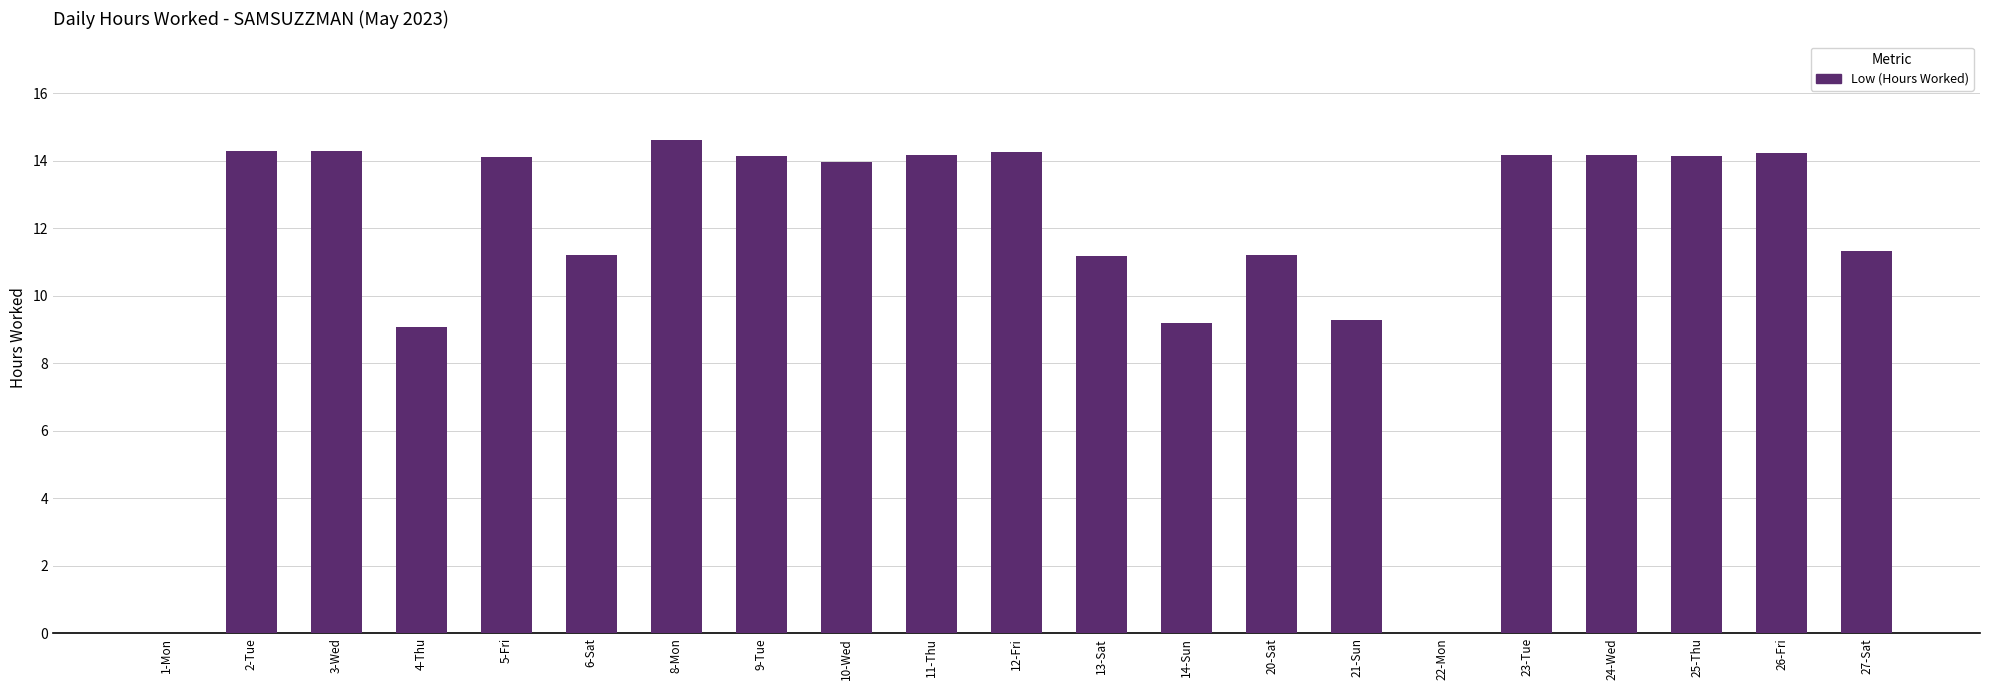

What value does the data have at 25-Thu?

14.2